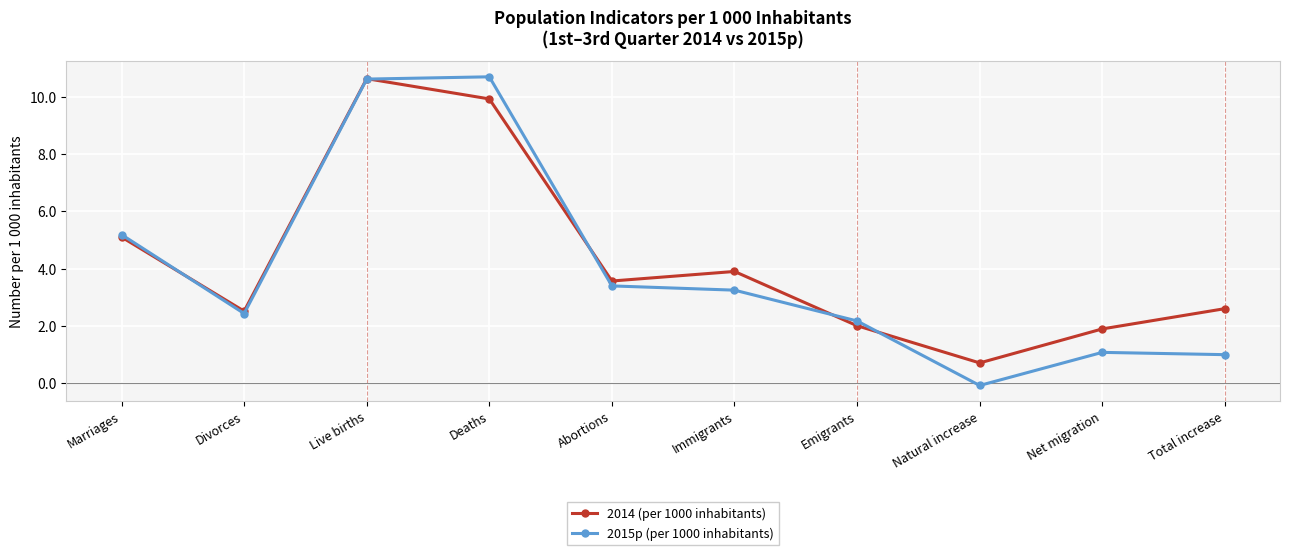

What is the difference between the 2014 (per 1000 inhabitants) values at Deaths and Divorces?

7.4